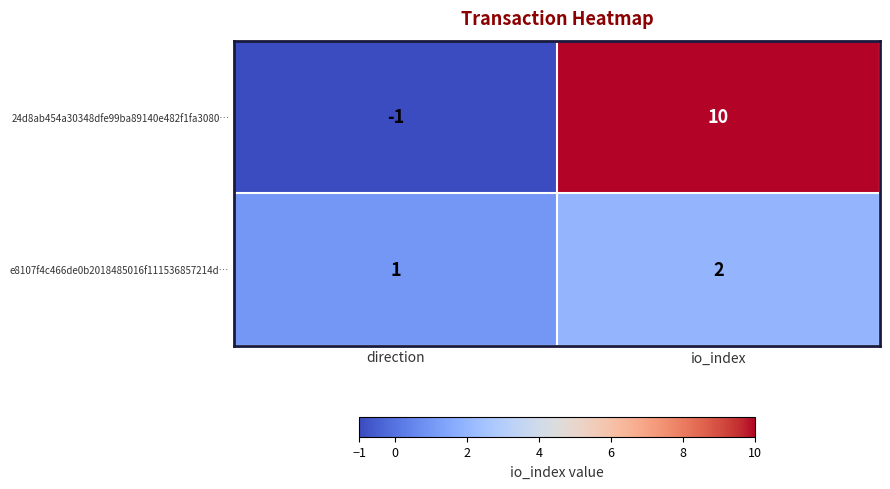

Which series changed the most between direction and io_index?

24d8ab454a30348dfe99ba89140e482f1fa3080…